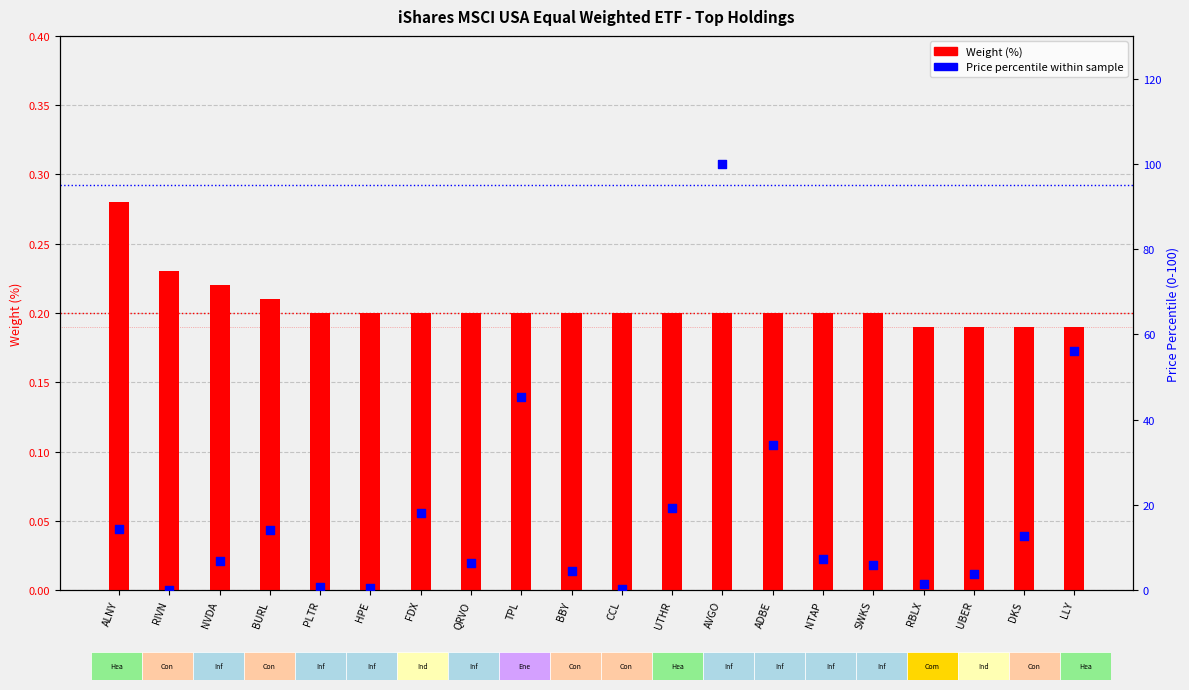

What are all the series names shown in the legend?

Weight (%), Price percentile